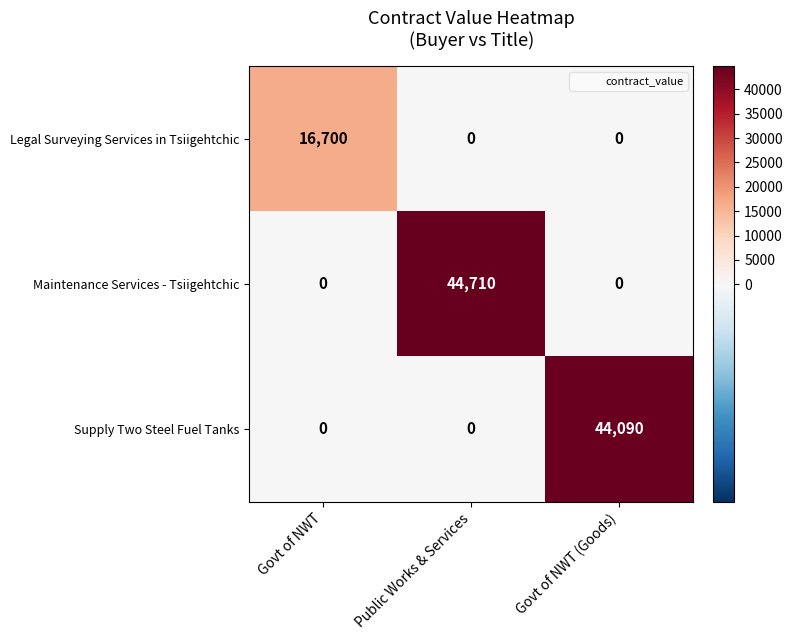

At which label does Maintenance Services - Tsiigehtchic reach its peak?

Public Works & Services